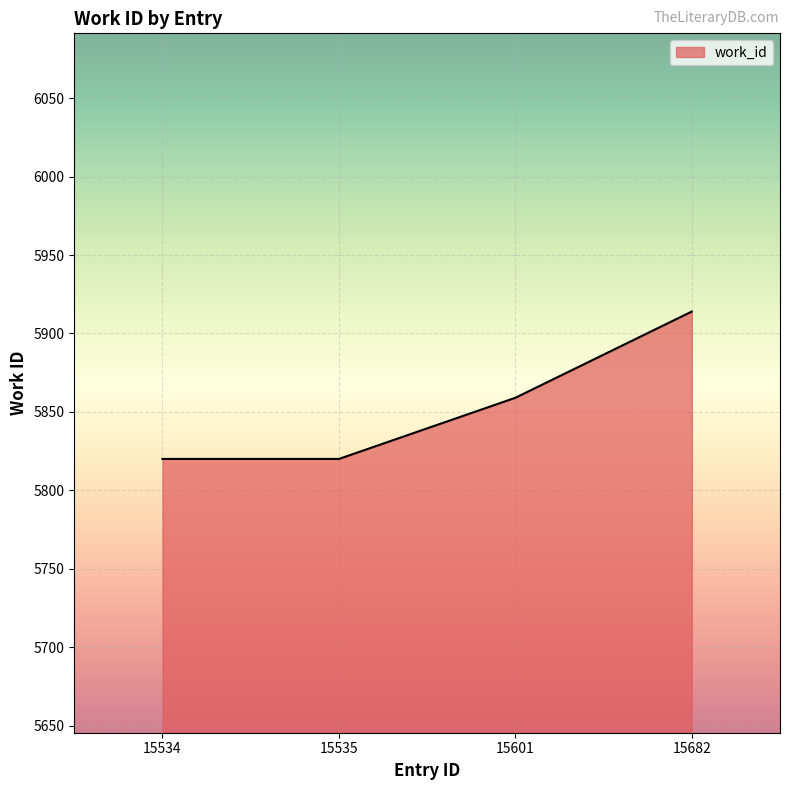

What is the difference between the values at 15601 and 15535?

39